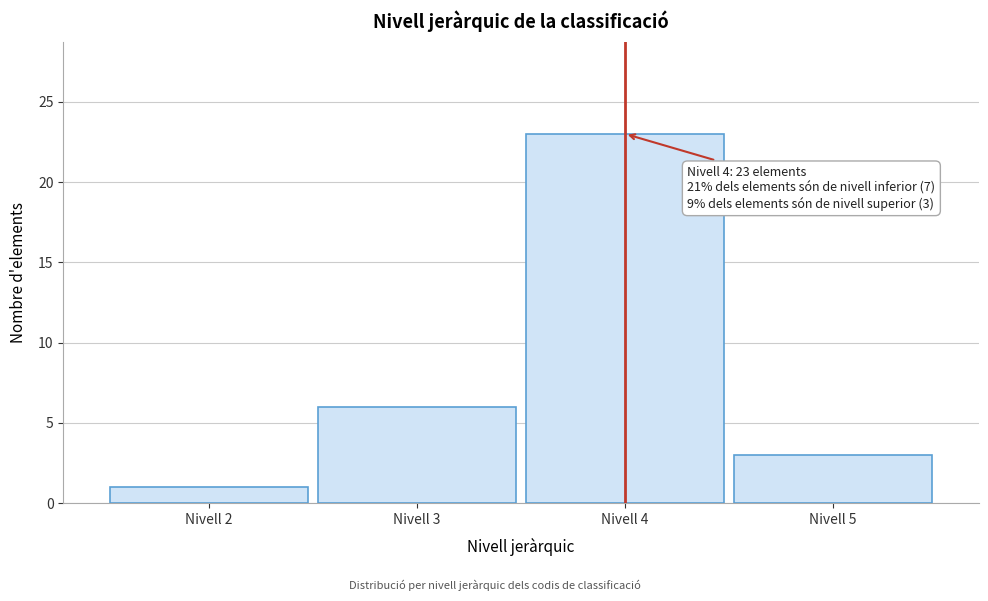

Reading left to right, transcribe all the data shown in this chart.

1	6	23	3